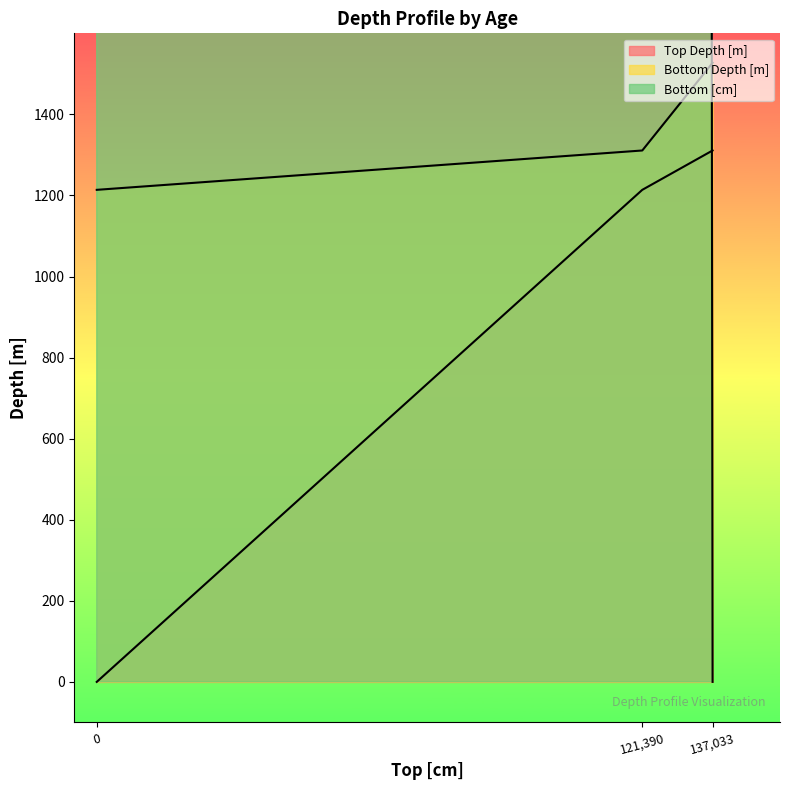

What is the highest value of the Bottom [cm] series?

137033.0